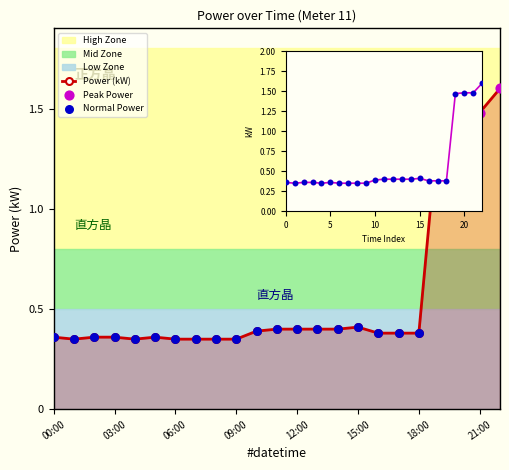

Between 14:00 and 18:00, which is larger?

14:00